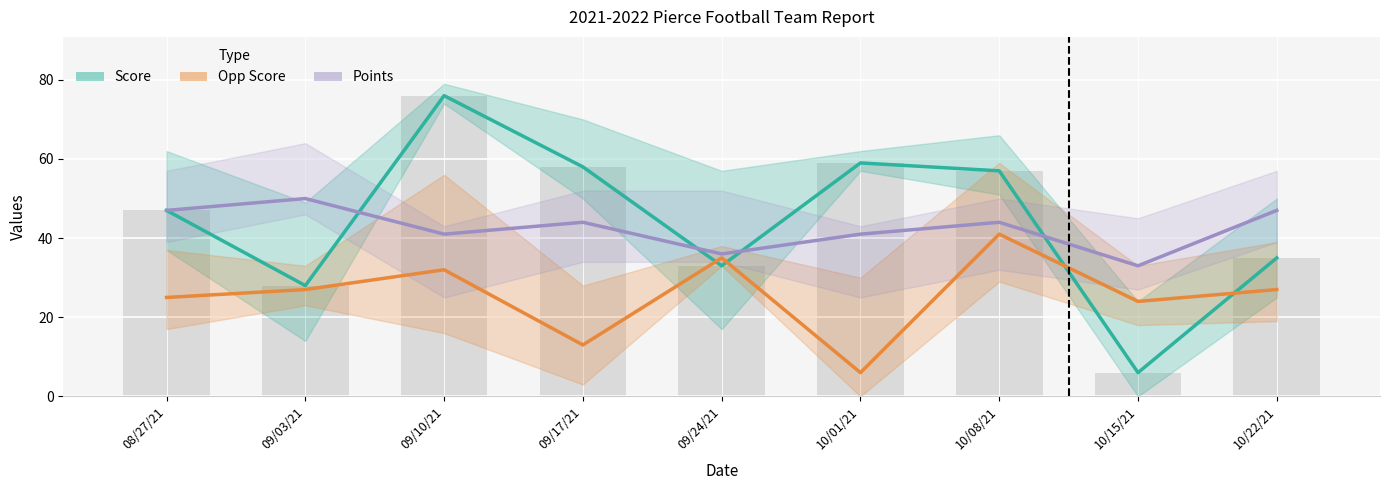

Does the chart contain any negative values?

No